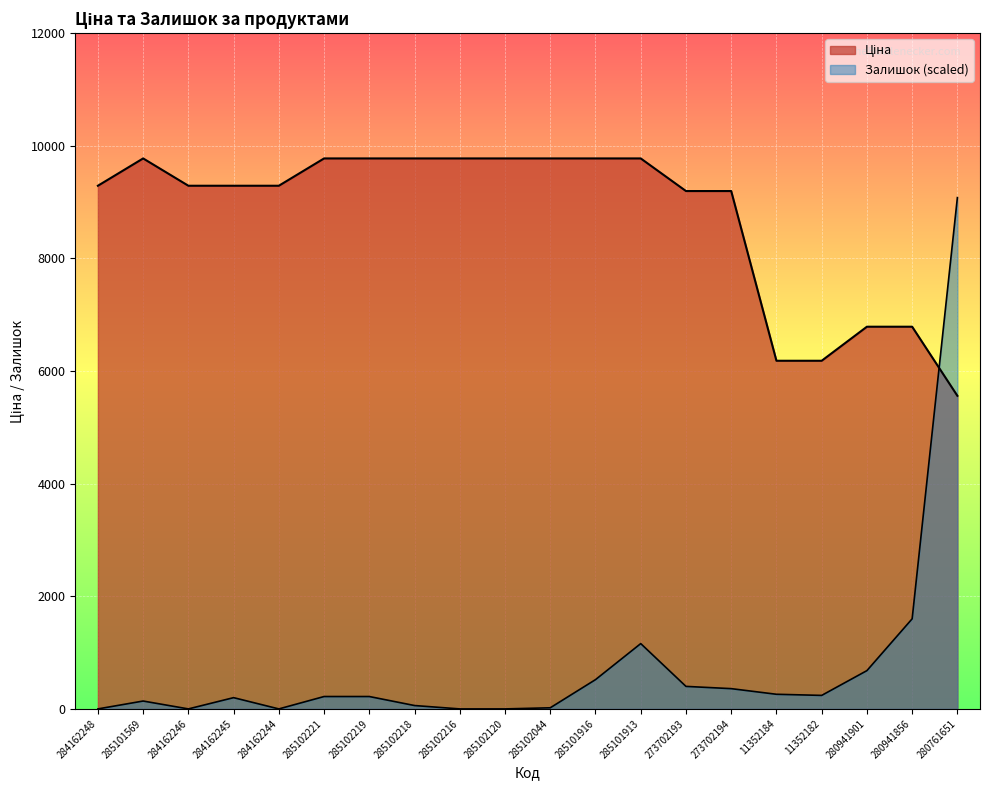

Rank the categories by Ціна value from lowest to highest.

280761651, 11352184, 11352182, 280941901, 280941856, 273702193, 273702194, 284162248, 284162246, 284162245, 284162244, 285101569, 285102221, 285102219, 285102218, 285102216, 285102120, 285102044, 285101916, 285101913